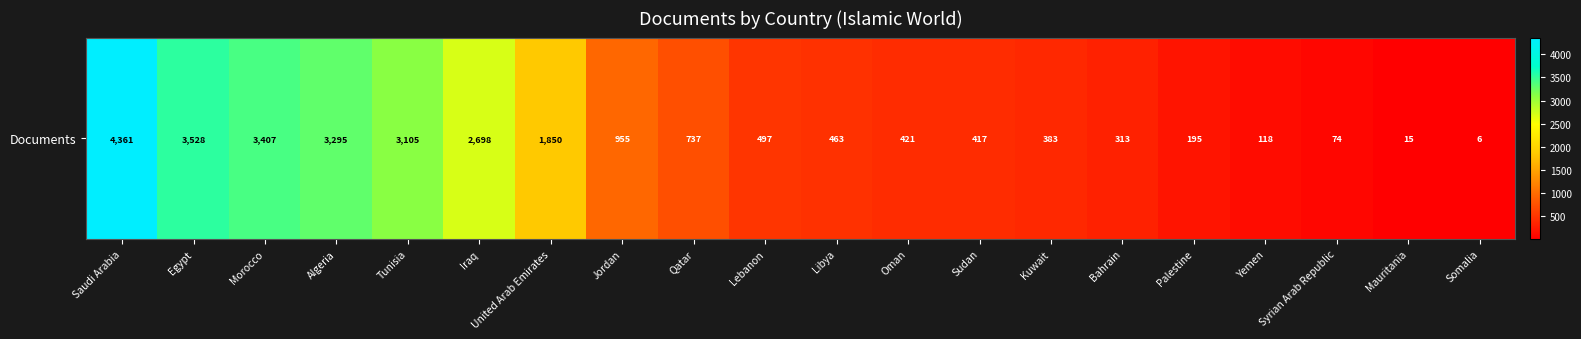

Which category has the highest value across all series?

Saudi Arabia